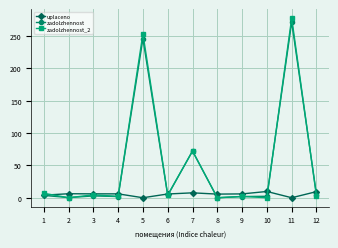

Which series has the widest spread of values?

zadolzhennost_2